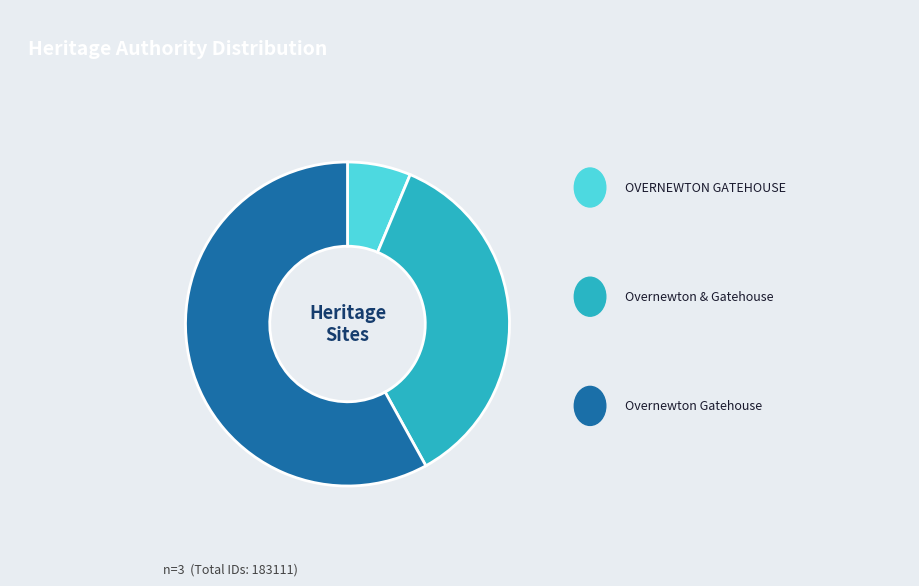

Is there any slice that represents more than half of the pie?

Yes